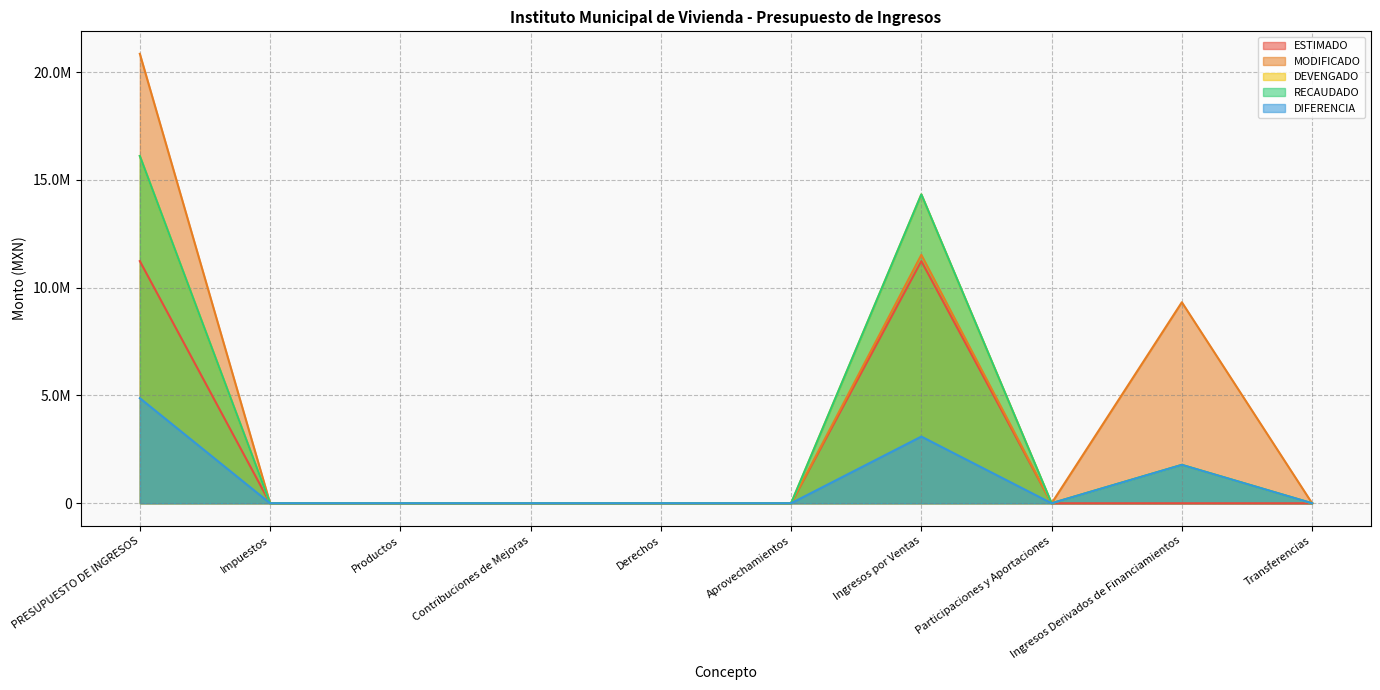

What is the label of the 9th point from the right?

Impuestos